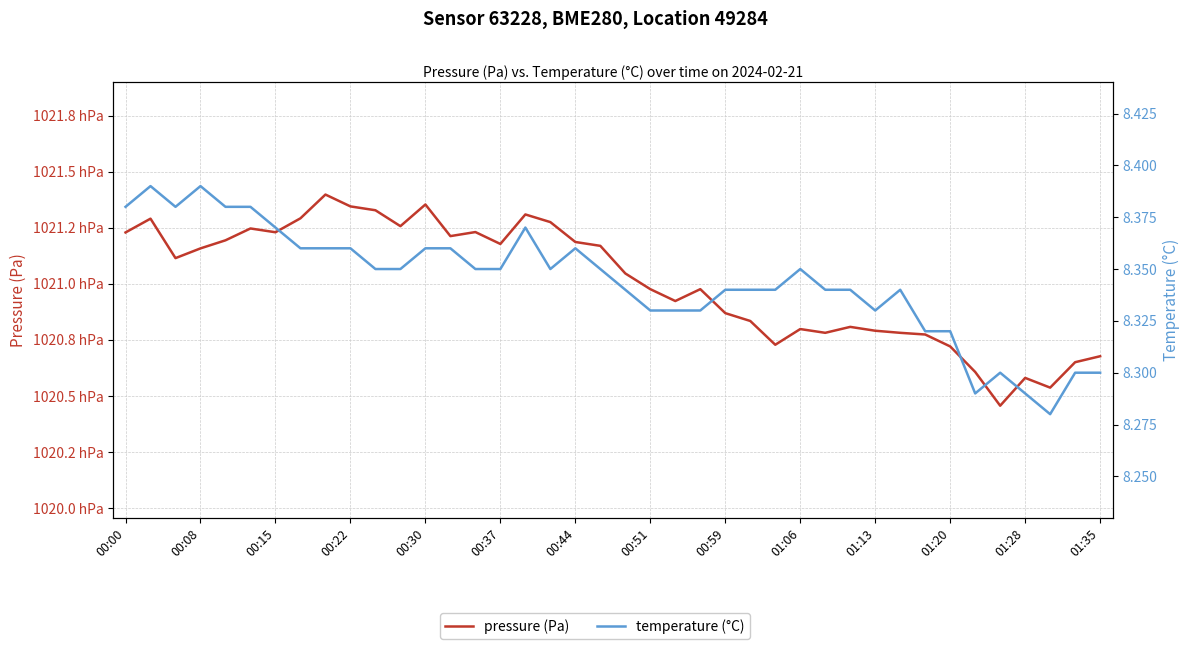

What is the highest value of the pressure series?

102139.8